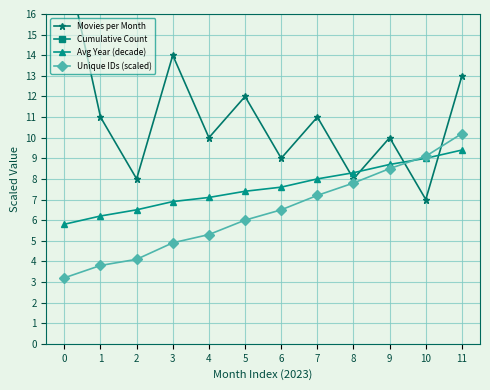

Is this an area chart (filled region under the line)?

No